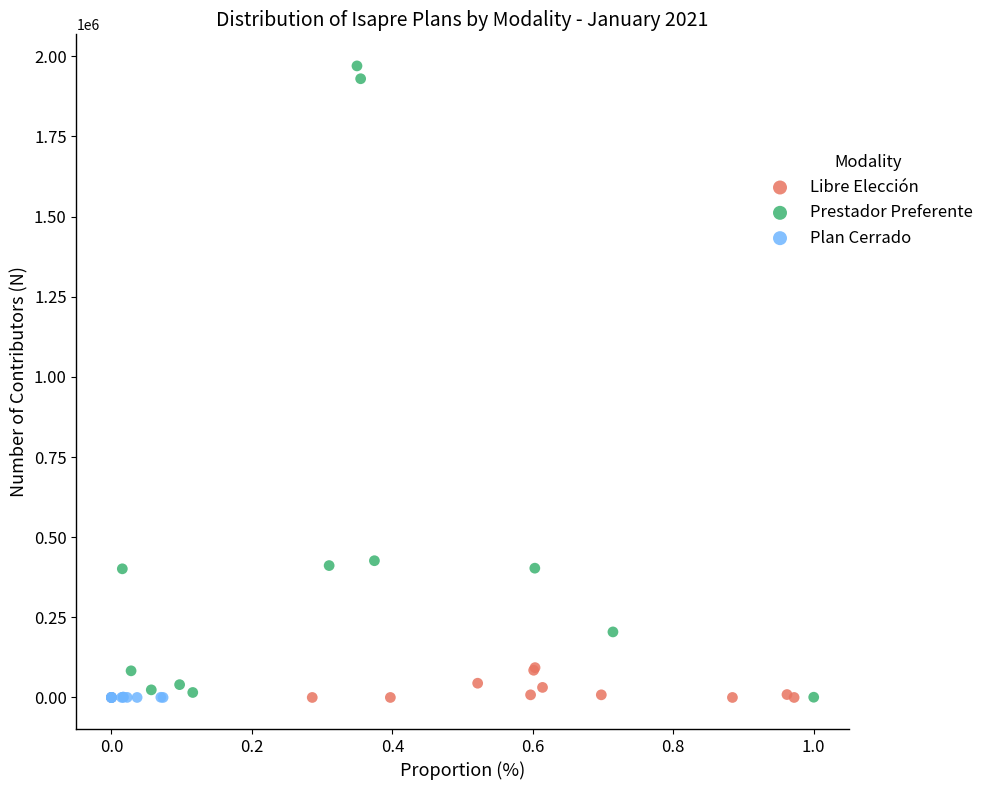

Which series reaches the maximum Y coordinate?

Prestador Preferente